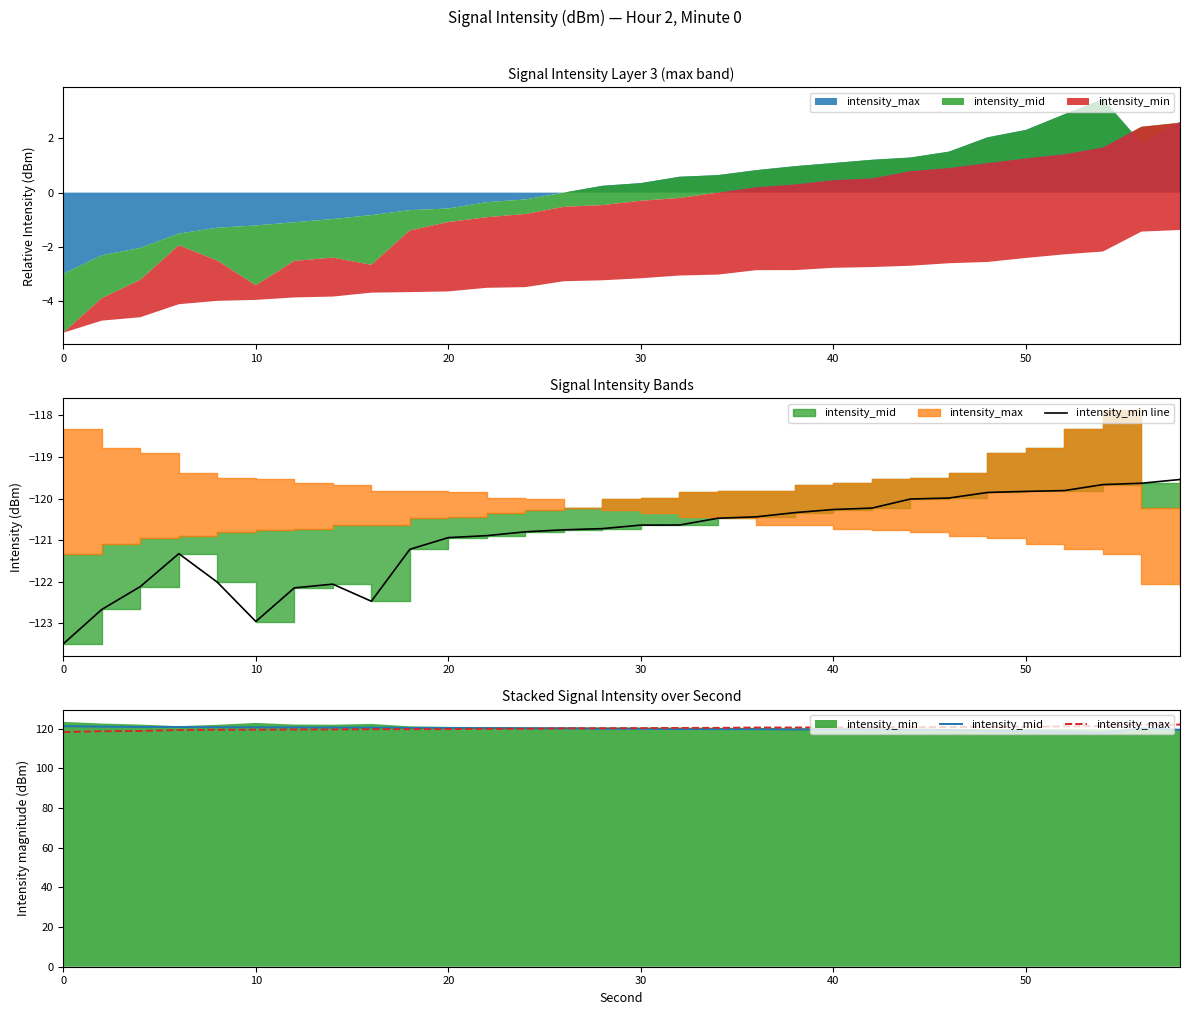

What is the sum of all intensity_min line values?

-3627.9